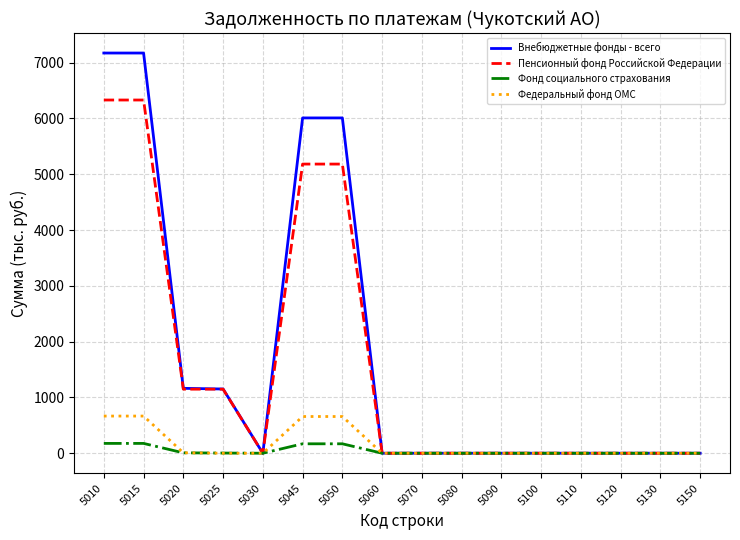

List the series in order of their peak value, highest first.

Внебюджетные фонды - всего, Пенсионный фонд Российской Федерации, Федеральный фонд ОМС, Фонд социального страхования